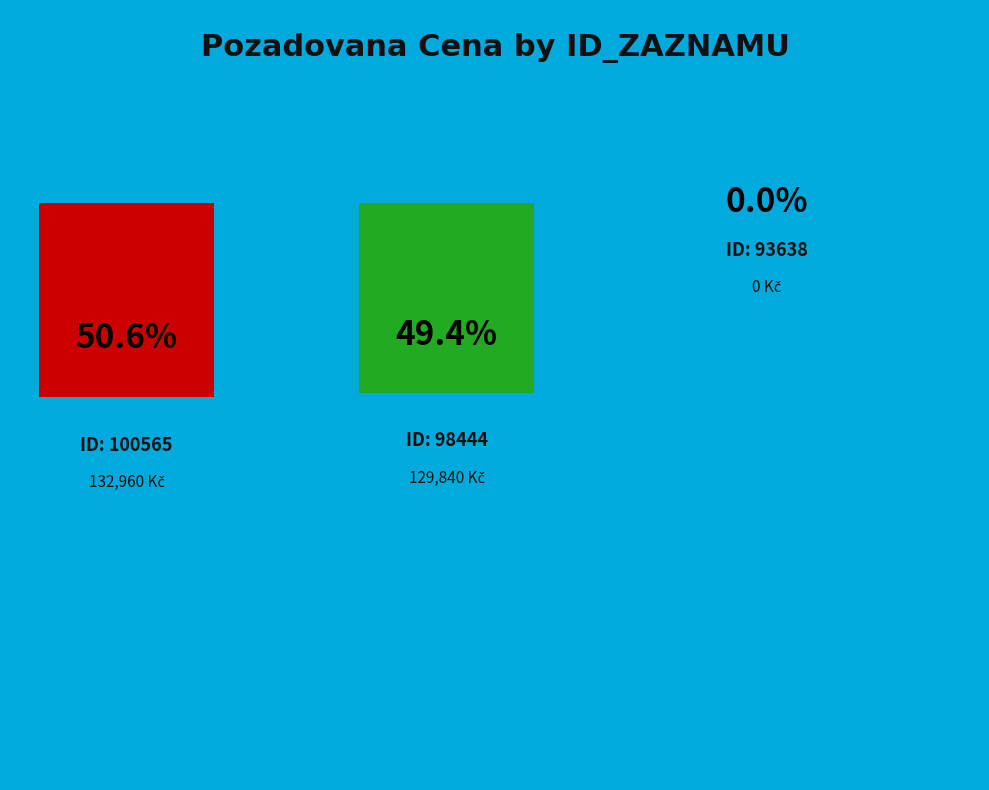

Which category accounts for the majority?

100565